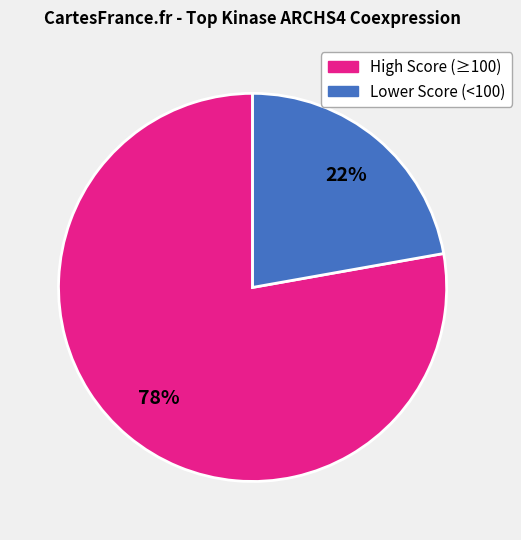

To the nearest percent, what is the average slice percentage?

50%